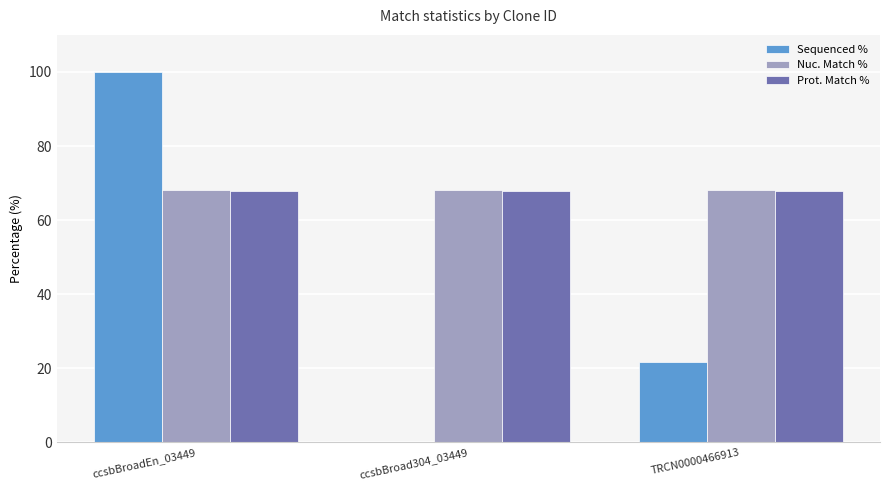

Are the bars horizontal?

No